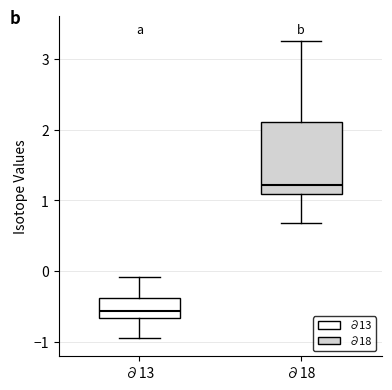

Reading left to right, transcribe this box plot: for each box, give where its median line is, the range the box spans, and where its two whiskers end, as read against the y-axis. The values are not printed on the chart, so give them approximately, as read against the axis.

∂13: median -0.6, box -0.7 to -0.4, whiskers -0.9 to -0.1
∂18: median 1.2, box 1.1 to 2.1, whiskers 0.7 to 3.3